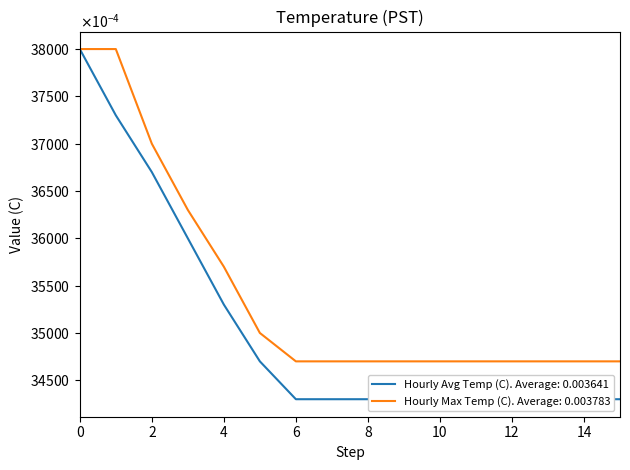

True or false: Hourly Max Temp (C). Average: 0.003783 and Hourly Avg Temp (C). Average: 0.003641 cross at least once.

False